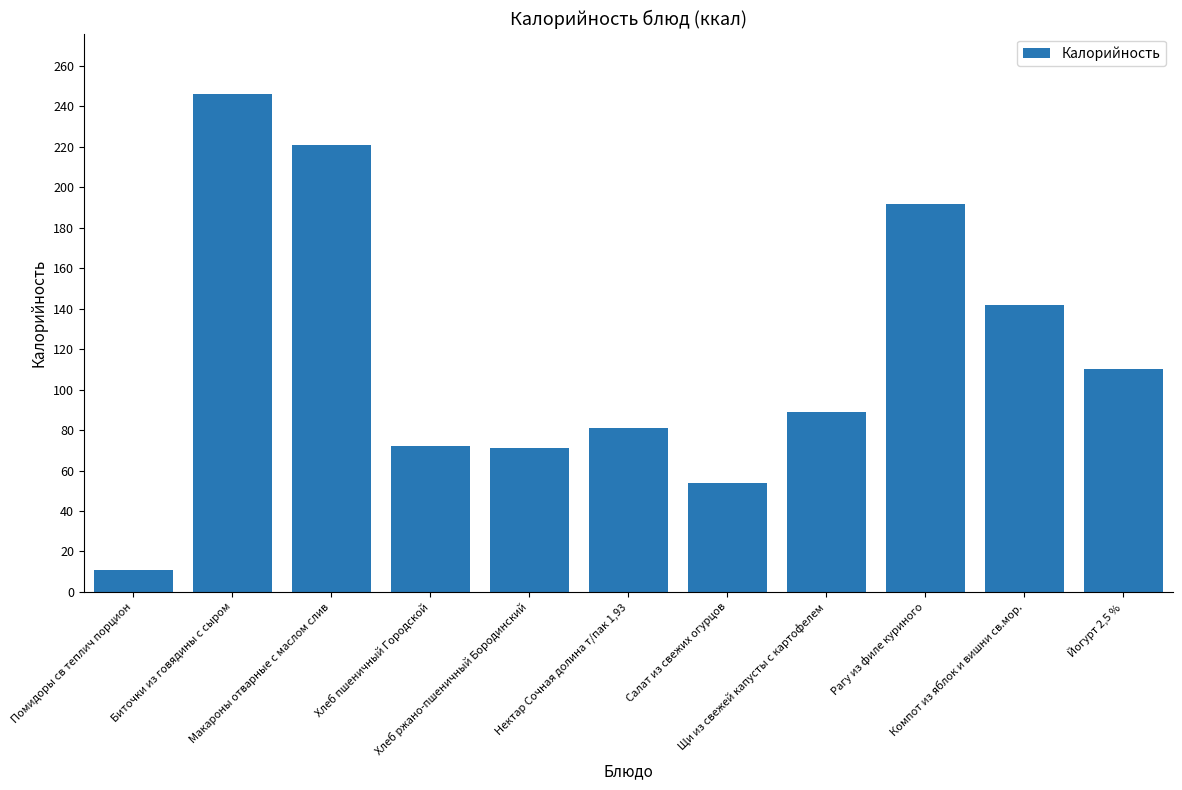

What is the difference between the second highest and second lowest values?

167.0